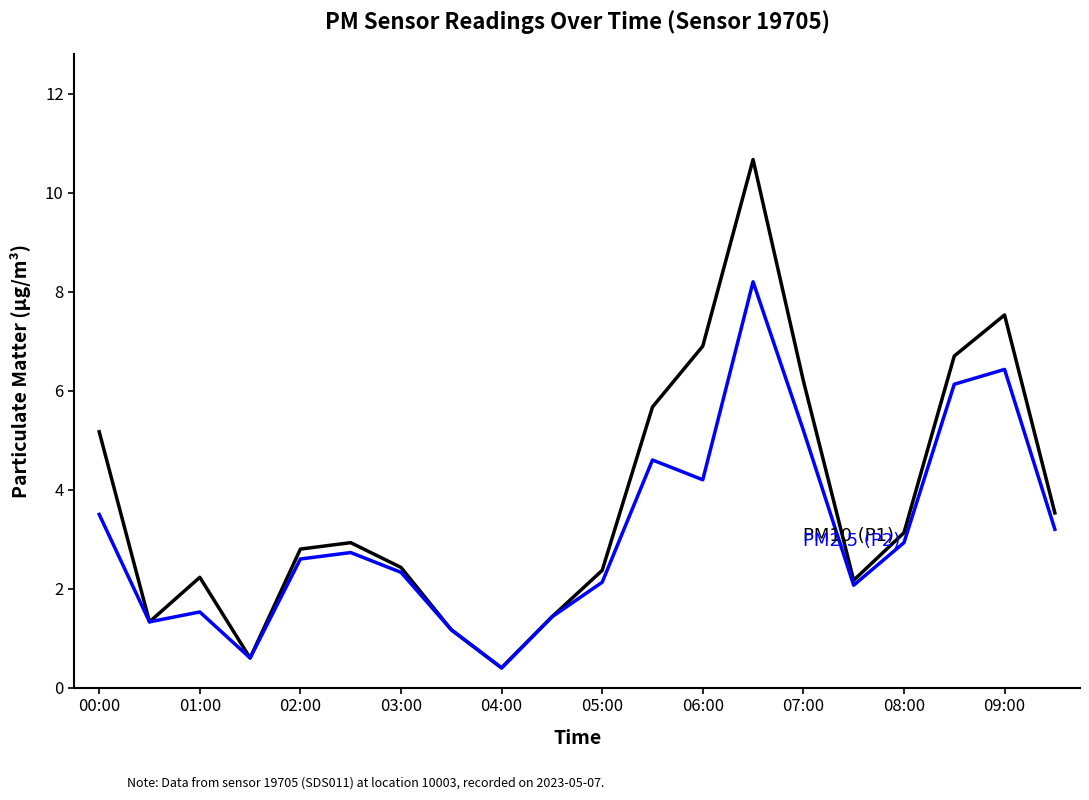

What is the smallest value displayed?

0.4